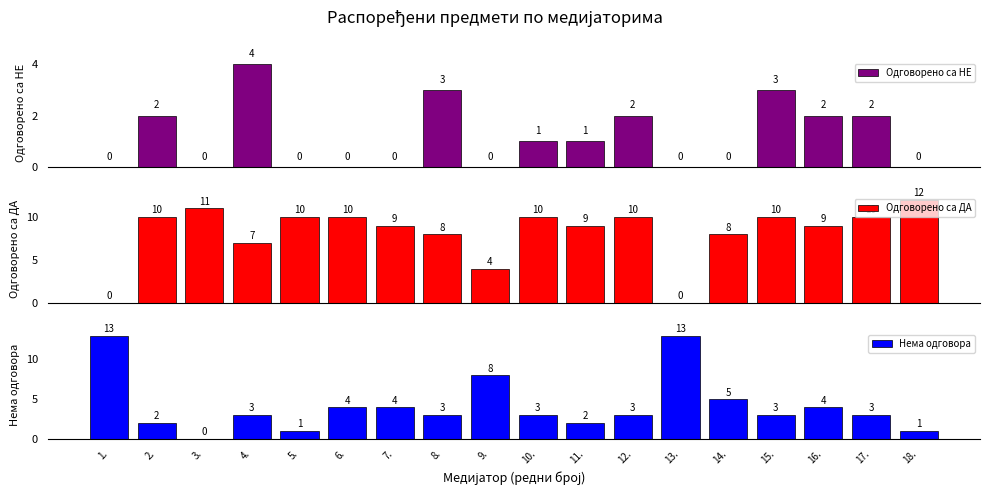

True or false: Одговорено са ДА has a value of 10 at 12..

True